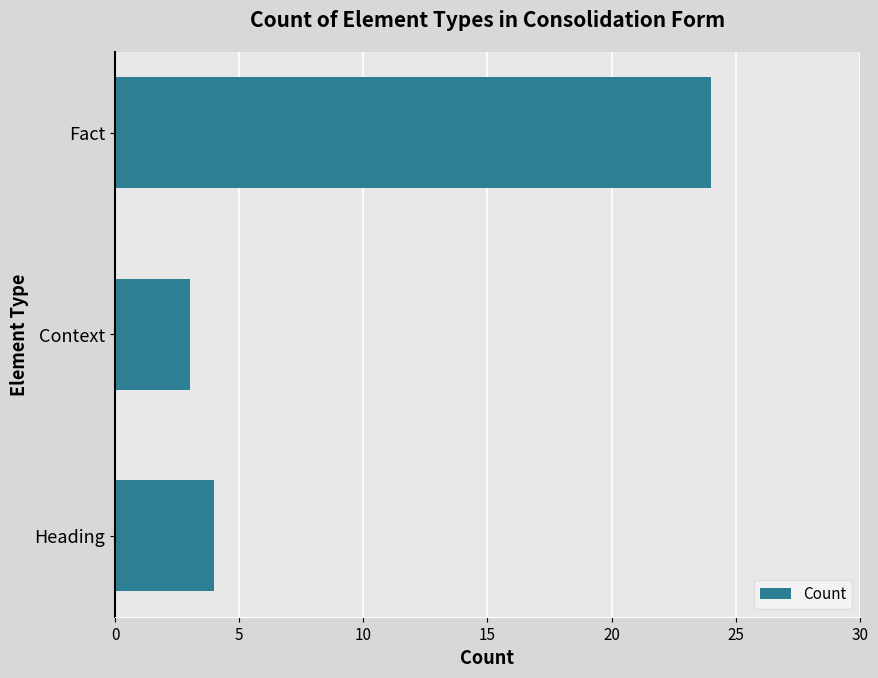

Where is the data nearest to the value 13?

Heading